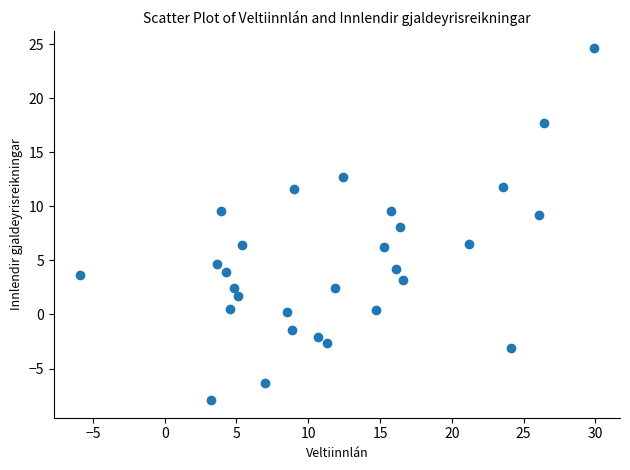

What is the range of X values (max minus min)?

35.9